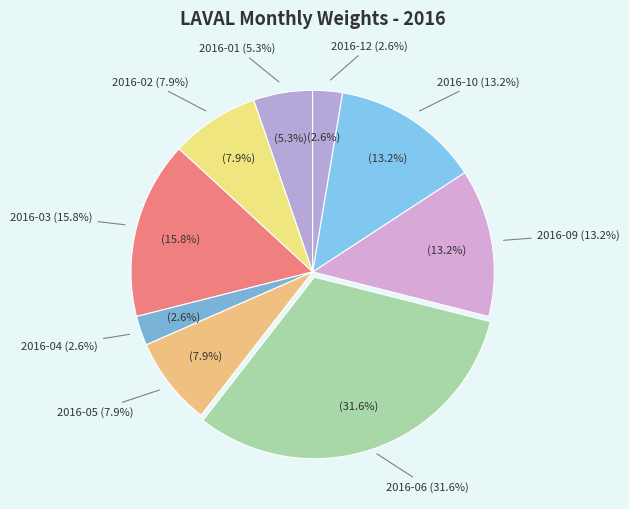

Is it true that 2016-02 is 8% of the pie?

True